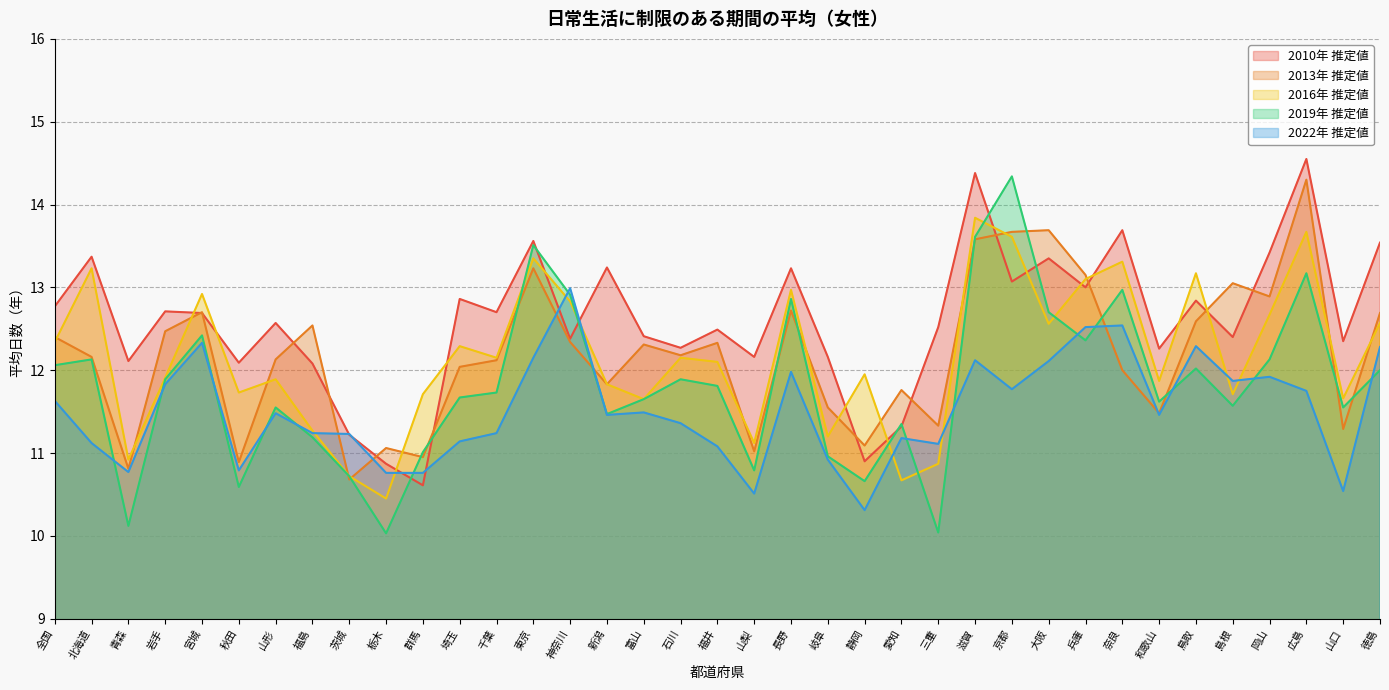

Reading left to right, list all the values displayed in this chart.

2010年 推定値: 全国=12.8	北海道=13.4	青森=12.1	岩手=12.7	宮城=12.7	秋田=12.1	山形=12.6	福島=12.1	茨城=11.2	栃木=10.9	群馬=10.6	埼玉=12.9	千葉=12.7	東京=13.6	神奈川=12.4	新潟=13.2	富山=12.4	石川=12.3	福井=12.5	山梨=12.2	長野=13.2	岐阜=12.2	静岡=10.9	愛知=11.3	三重=12.5	滋賀=14.4	京都=13.1	大阪=13.3	兵庫=13.0	奈良=13.7	和歌山=12.3	鳥取=12.8	島根=12.4	岡山=13.4	広島=14.6	山口=12.3	徳島=13.5
2013年 推定値: 全国=12.4	北海道=12.2	青森=10.8	岩手=12.5	宮城=12.7	秋田=10.9	山形=12.1	福島=12.5	茨城=10.7	栃木=11.1	群馬=10.9	埼玉=12.0	千葉=12.1	東京=13.2	神奈川=12.3	新潟=11.8	富山=12.3	石川=12.2	福井=12.3	山梨=11.0	長野=12.7	岐阜=11.6	静岡=11.1	愛知=11.8	三重=11.3	滋賀=13.6	京都=13.7	大阪=13.7	兵庫=13.2	奈良=12.0	和歌山=11.5	鳥取=12.6	島根=13.1	岡山=12.9	広島=14.3	山口=11.3	徳島=12.7
2016年 推定値: 全国=12.3	北海道=13.2	青森=10.9	岩手=11.9	宮城=12.9	秋田=11.7	山形=11.9	福島=11.3	茨城=10.7	栃木=10.4	群馬=11.7	埼玉=12.3	千葉=12.2	東京=13.3	神奈川=12.8	新潟=11.8	富山=11.7	石川=12.2	福井=12.1	山梨=11.1	長野=13.0	岐阜=11.2	静岡=11.9	愛知=10.7	三重=10.9	滋賀=13.8	京都=13.6	大阪=12.6	兵庫=13.1	奈良=13.3	和歌山=11.9	鳥取=13.2	島根=11.7	岡山=12.7	広島=13.7	山口=11.7	徳島=12.6
2019年 推定値: 全国=12.1	北海道=12.1	青森=10.1	岩手=11.9	宮城=12.4	秋田=10.6	山形=11.6	福島=11.2	茨城=10.7	栃木=10.0	群馬=11.0	埼玉=11.7	千葉=11.7	東京=13.5	神奈川=12.9	新潟=11.5	富山=11.7	石川=11.9	福井=11.8	山梨=10.8	長野=12.9	岐阜=11.0	静岡=10.7	愛知=11.3	三重=10.0	滋賀=13.6	京都=14.3	大阪=12.7	兵庫=12.4	奈良=13.0	和歌山=11.6	鳥取=12.0	島根=11.6	岡山=12.1	広島=13.2	山口=11.6	徳島=12.0
2022年 推定値: 全国=11.6	北海道=11.1	青森=10.8	岩手=11.8	宮城=12.3	秋田=10.8	山形=11.5	福島=11.2	茨城=11.2	栃木=10.8	群馬=10.8	埼玉=11.1	千葉=11.2	東京=12.2	神奈川=13.0	新潟=11.5	富山=11.5	石川=11.4	福井=11.1	山梨=10.5	長野=12.0	岐阜=10.9	静岡=10.3	愛知=11.2	三重=11.1	滋賀=12.1	京都=11.8	大阪=12.1	兵庫=12.5	奈良=12.5	和歌山=11.5	鳥取=12.3	島根=11.9	岡山=11.9	広島=11.8	山口=10.5	徳島=12.3